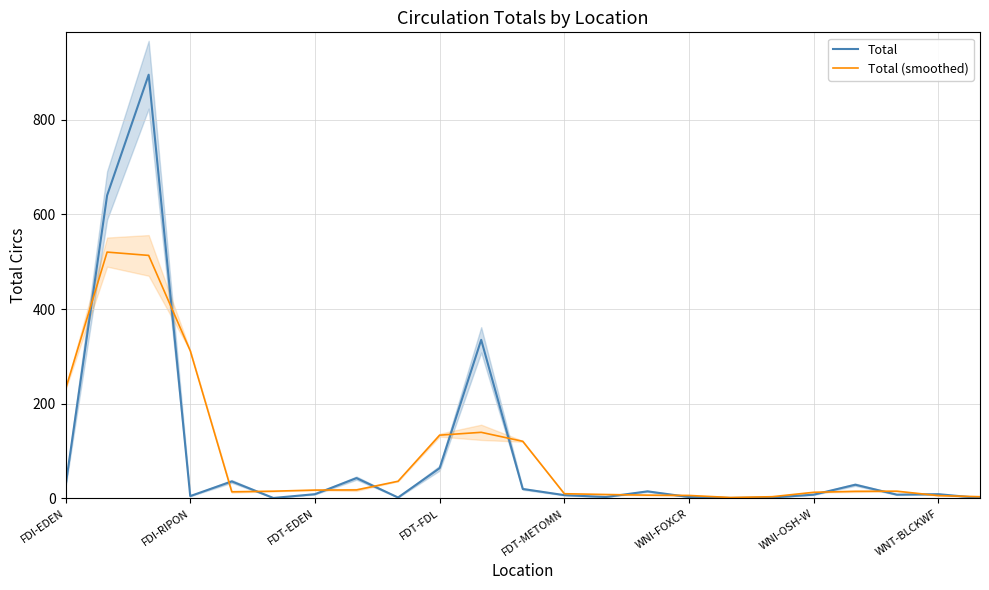

What is the minimum value shown in the chart?

1.0